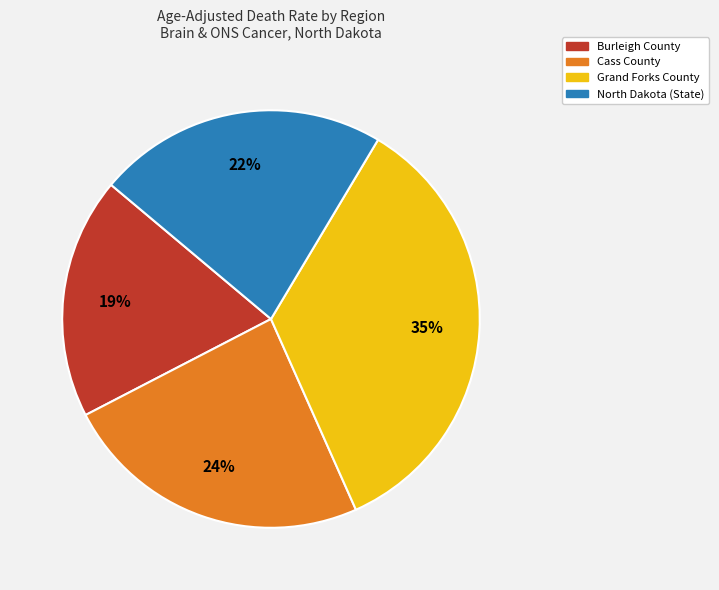

Combined, do Grand Forks County and Cass County account for over 50%?

Yes